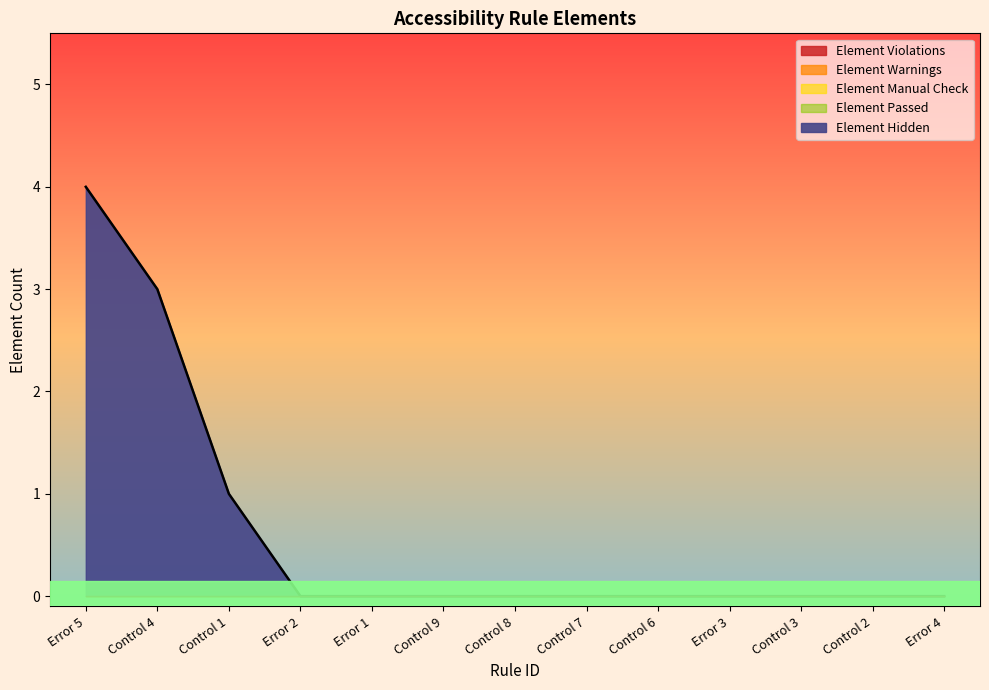

At Control 9, list the series in order from smallest to largest.

Element Hidden, Element Violations, Element Warnings, Element Manual Check, Element Passed